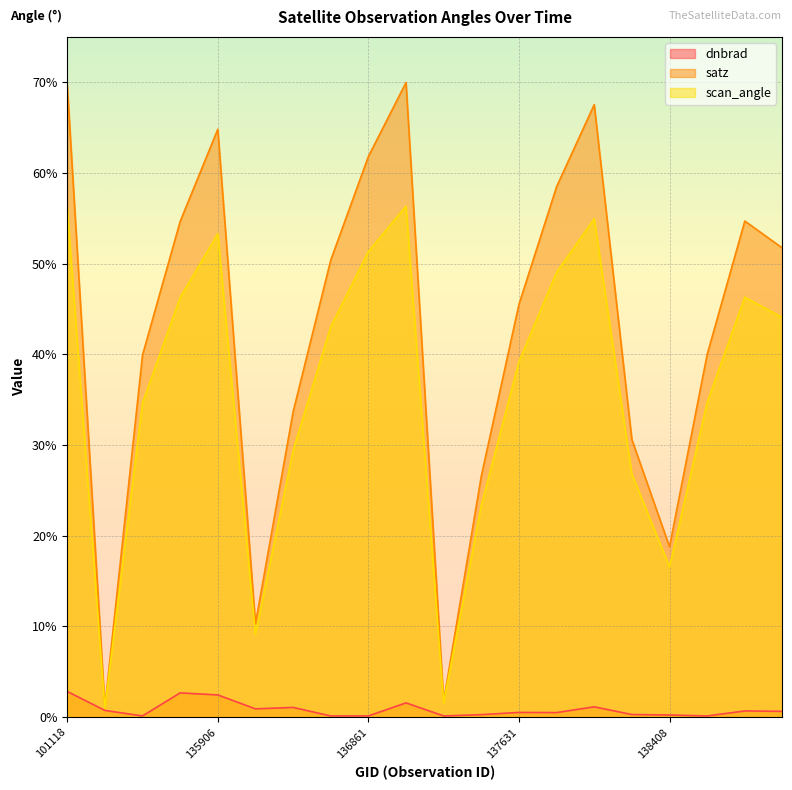

The satz series shows 54.7 at 135717. True or false?

True